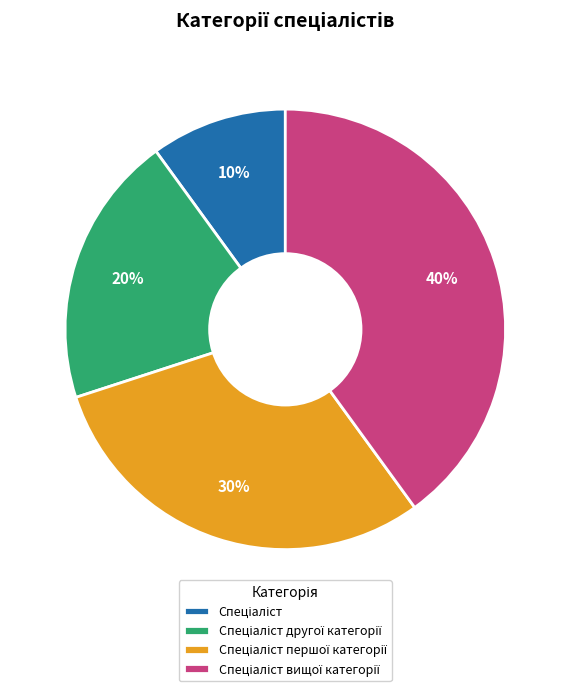

Is there any slice that represents more than half of the pie?

No